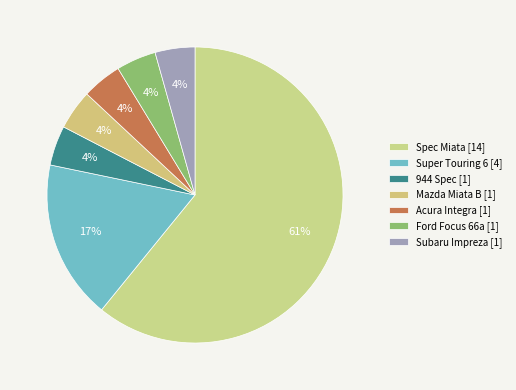

To the nearest percent, what portion does Subaru Impreza represent?

4%